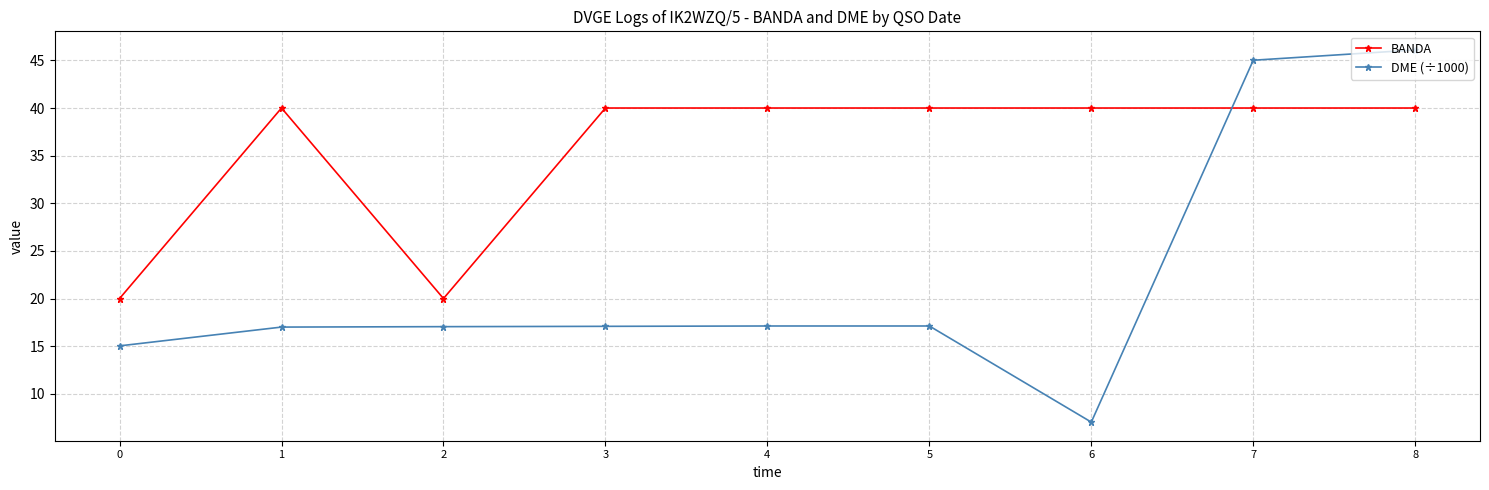

What is the sum of all DME (÷1000) values?

198.5